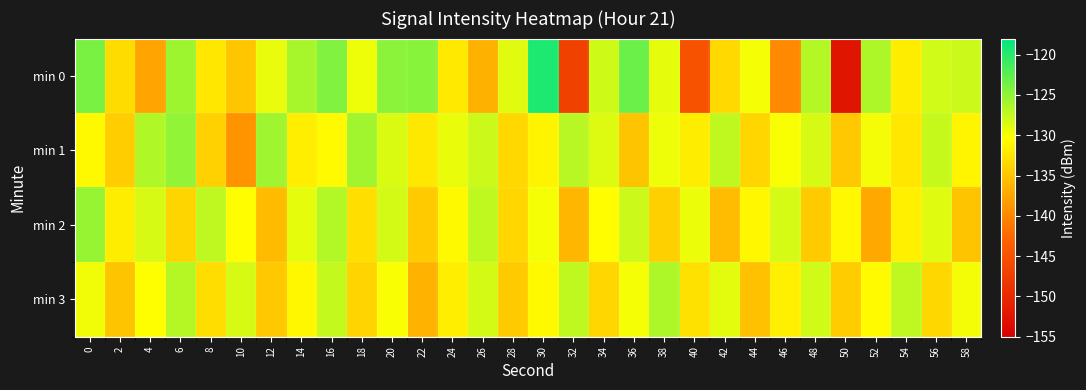

Reading right to left, what are all the values shown in this chart?

min 0: 58=-127.9	56=-128.1	54=-131.8	52=-126.4	50=-152.3	48=-126.7	46=-139.8	44=-129.9	42=-133.4	40=-145.1	38=-129.1	36=-123.2	34=-128.0	32=-147.0	30=-119.5	28=-128.9	26=-136.6	24=-132.1	22=-124.6	20=-124.8	18=-129.5	16=-124.3	14=-126.1	12=-129.3	10=-134.9	8=-132.2	6=-125.7	4=-137.6	2=-133.2	0=-123.9
min 1: 58=-131.1	56=-127.6	54=-132.3	52=-129.8	50=-134.7	48=-128.4	46=-130.1	44=-133.6	42=-127.3	40=-131.8	38=-129.5	36=-135.1	34=-128.7	32=-126.9	30=-131.2	28=-133.4	26=-127.8	24=-129.3	22=-132.1	20=-128.5	18=-125.8	16=-130.7	14=-131.7	12=-125.7	10=-138.9	8=-134.0	6=-125.1	4=-126.5	2=-134.3	0=-130.8
min 2: 58=-135.1	56=-128.8	54=-131.5	52=-137.2	50=-130.9	48=-134.6	46=-128.3	44=-131.0	42=-135.7	40=-129.4	38=-134.1	36=-127.8	34=-130.5	32=-136.2	30=-129.9	28=-133.6	26=-127.3	24=-130.8	22=-134.5	20=-128.2	18=-132.9	16=-126.6	14=-129.1	12=-135.8	10=-130.5	8=-127.2	6=-133.7	4=-128.4	2=-131.8	0=-125.3
min 3: 58=-129.8	56=-133.5	54=-127.2	52=-130.7	50=-134.4	48=-128.1	46=-131.6	44=-135.3	42=-129.0	40=-132.7	38=-126.4	36=-129.9	34=-133.6	32=-127.3	30=-130.8	28=-134.5	26=-128.2	24=-131.7	22=-136.4	20=-130.1	18=-133.8	16=-127.5	14=-131.0	12=-134.7	10=-128.4	8=-133.1	6=-126.8	4=-130.3	2=-135.0	0=-129.7